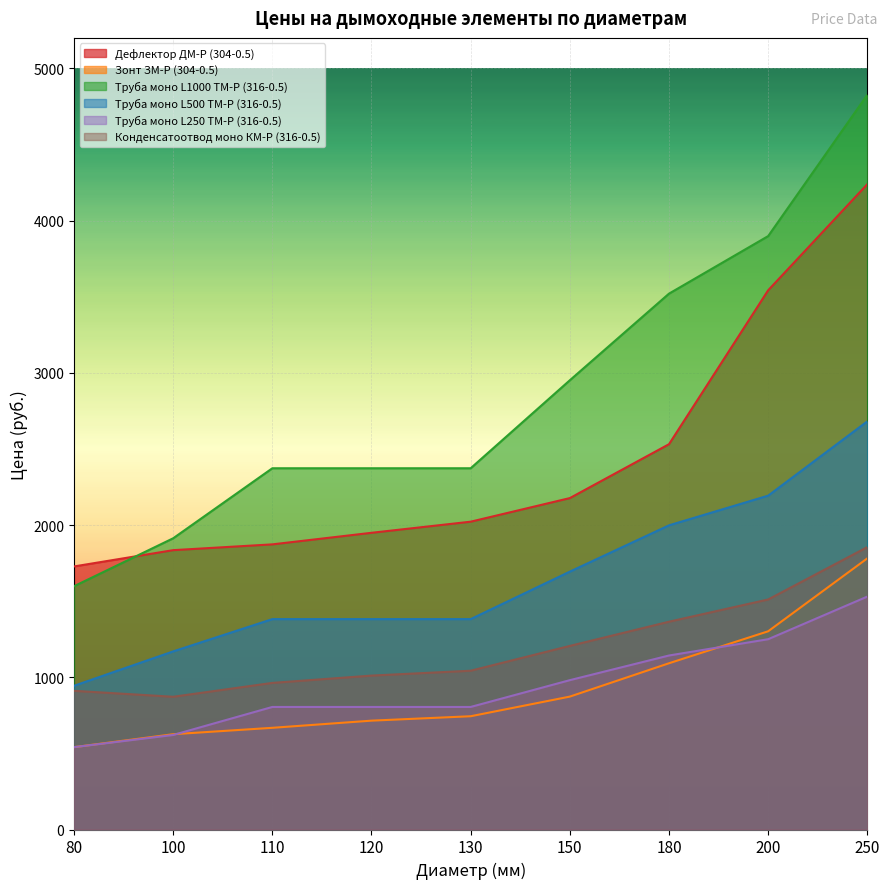

True or false: Конденсатоотвод моно КМ-Р (316-0.5) and Труба моно L250 ТМ-Р (316-0.5) cross at least once.

False